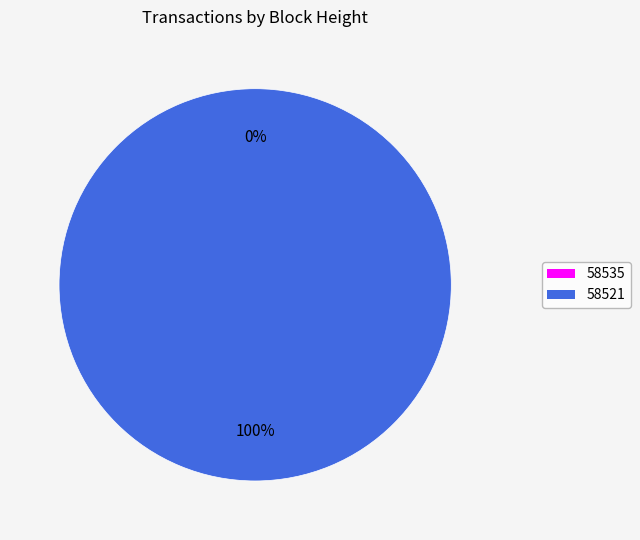

Is it true that 58521 is 89% of the pie?

False